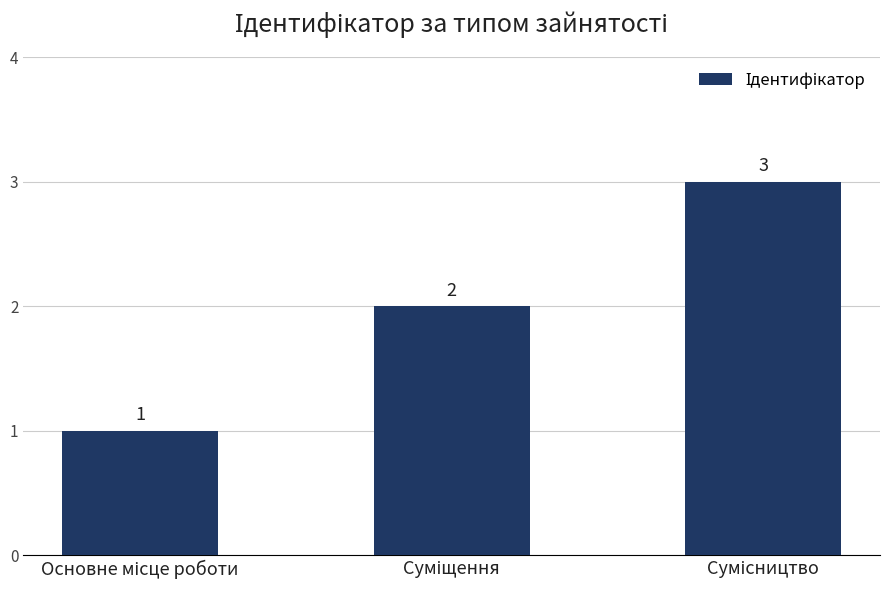

What is the minimum value shown in the chart?

1